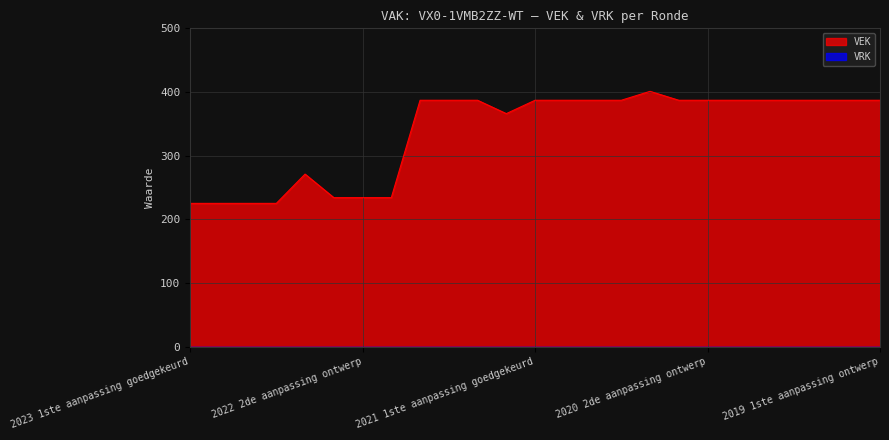

Is it true that the value at 2022 2de aanpassing goedgekeurd is 234?

True